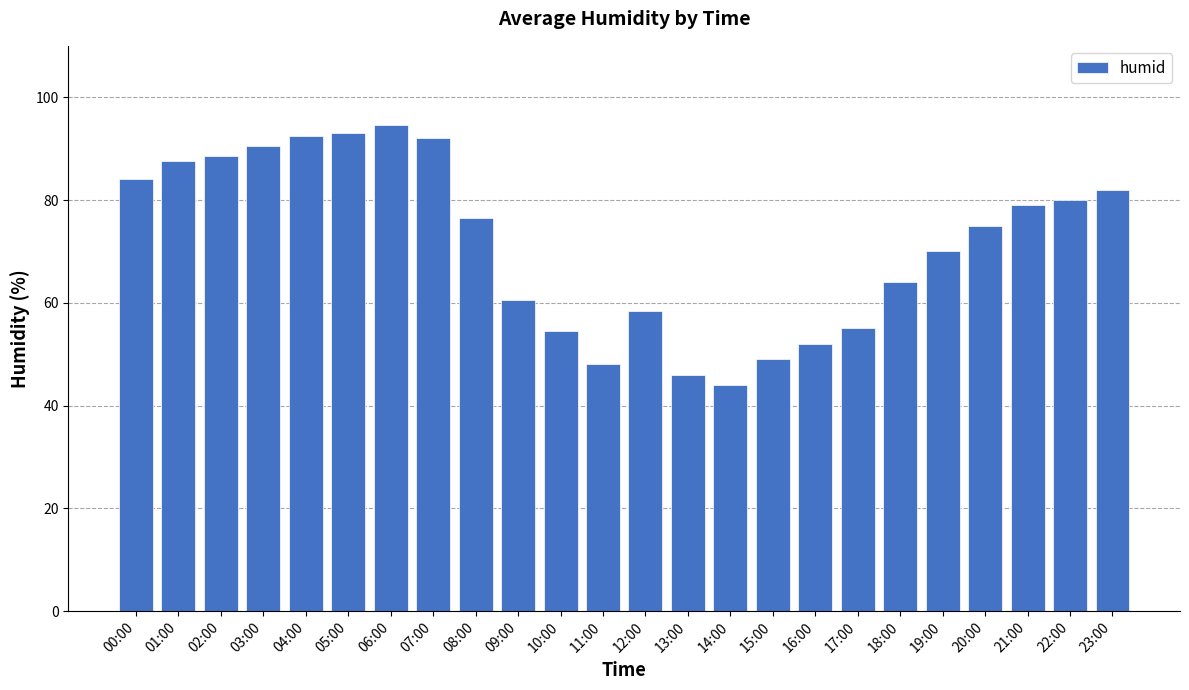

What is the label of the 2nd bar from the left?

01:00